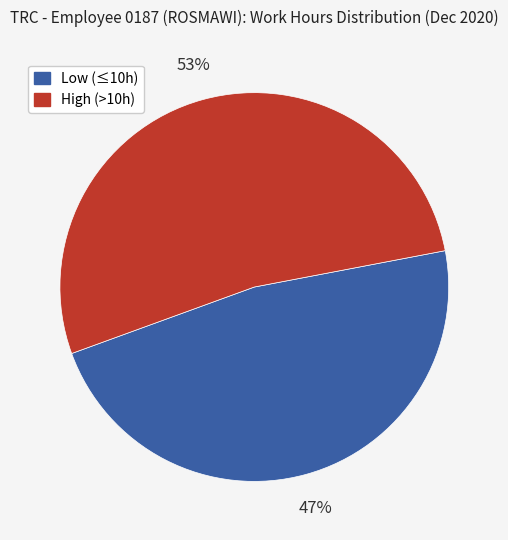

Is there a majority slice in this chart?

Yes